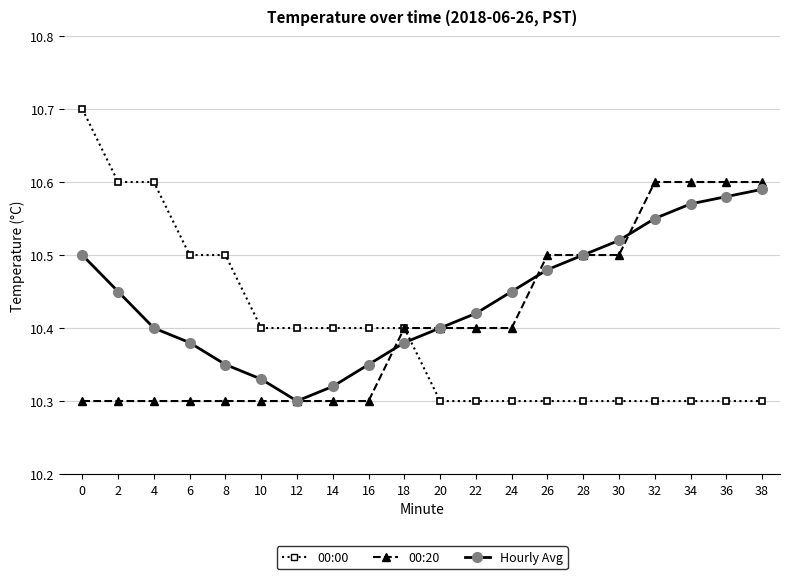

True or false: Hourly Avg and 00:00 cross at least once.

True